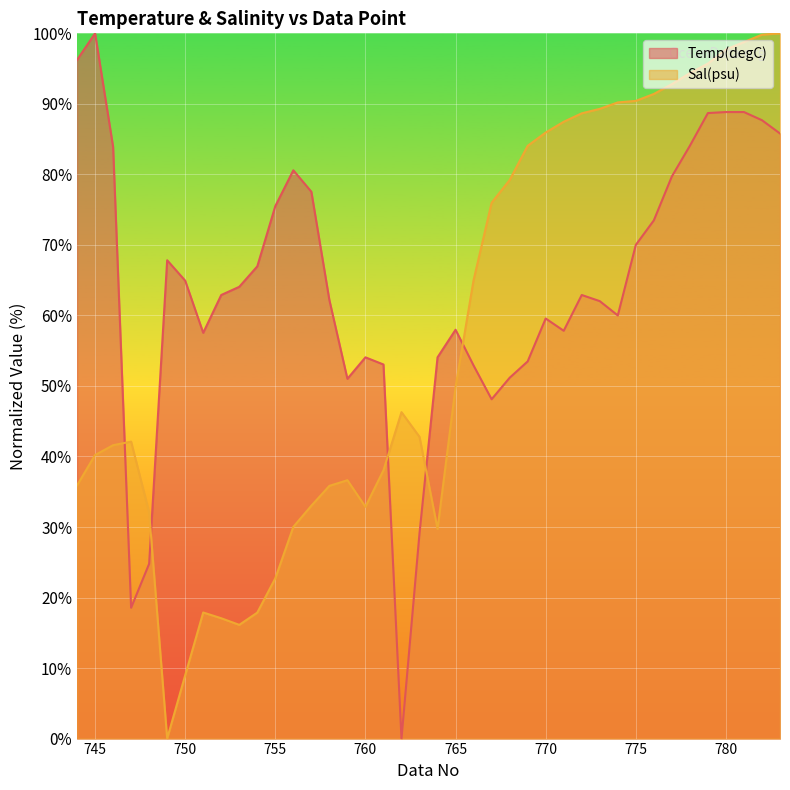

What is the difference between the highest and lowest values at 755?

52.8